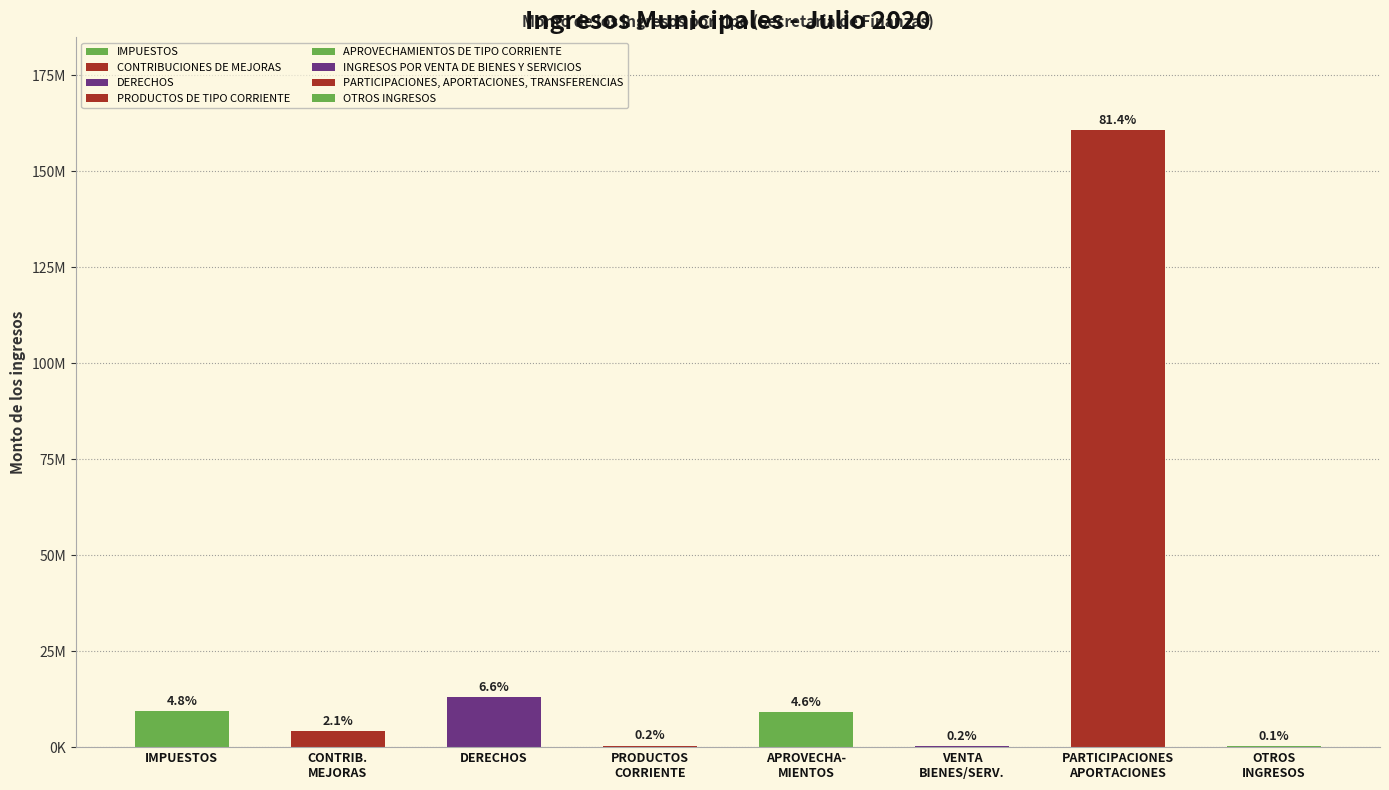

What is the value of the 4th bar from the left?

418638